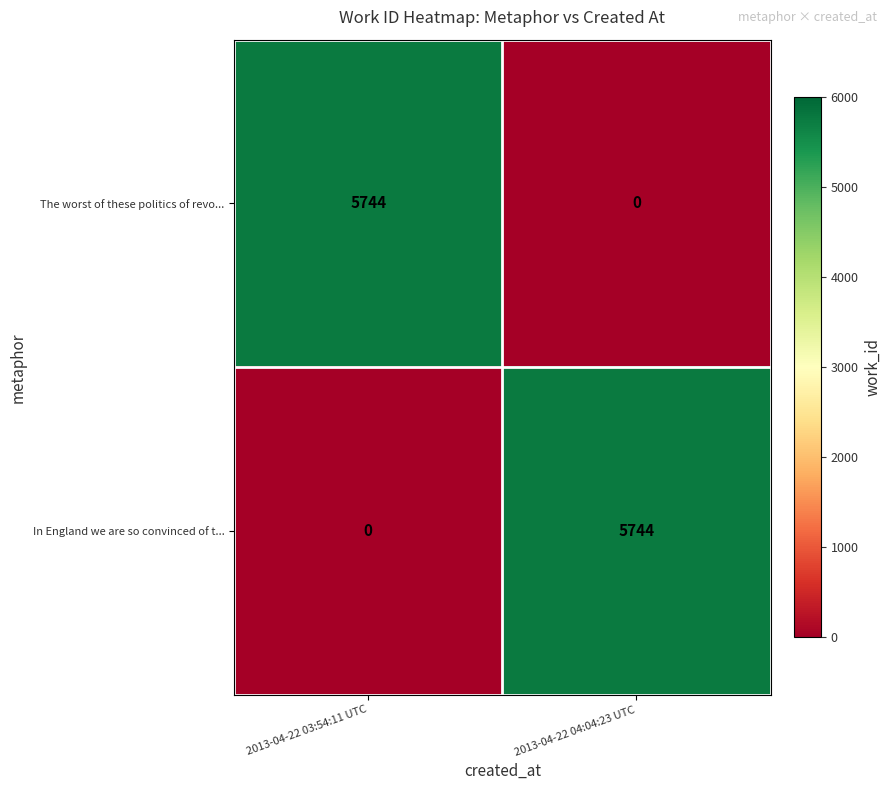

Is it true that In England we are so convinced of t... equals 9553 at 2013-04-22 04:04:23 UTC?

False